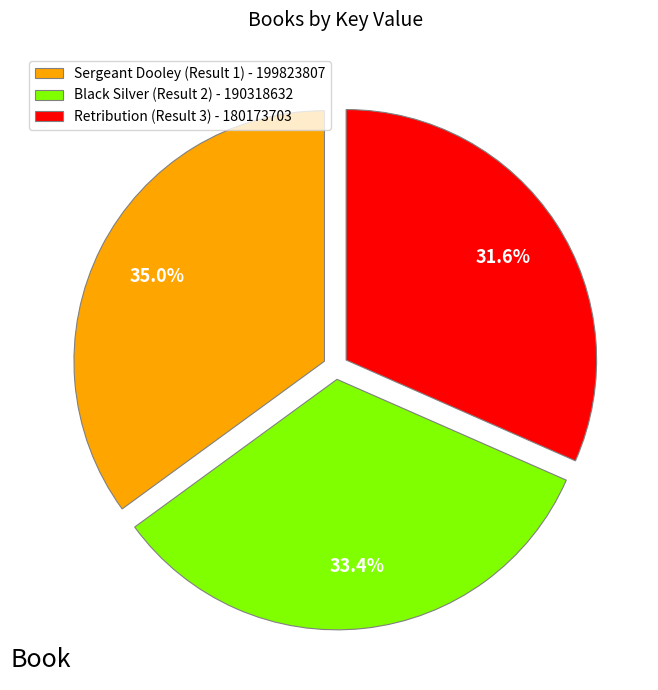

Approximately how many times larger is the value at Black Silver (Result 2) compared to Retribution (Result 3)?

1.1